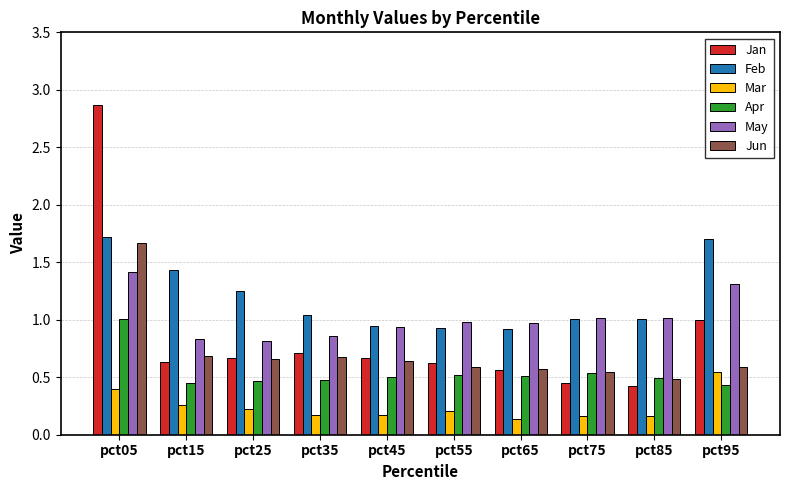

What is the maximum value for Jun?

1.7